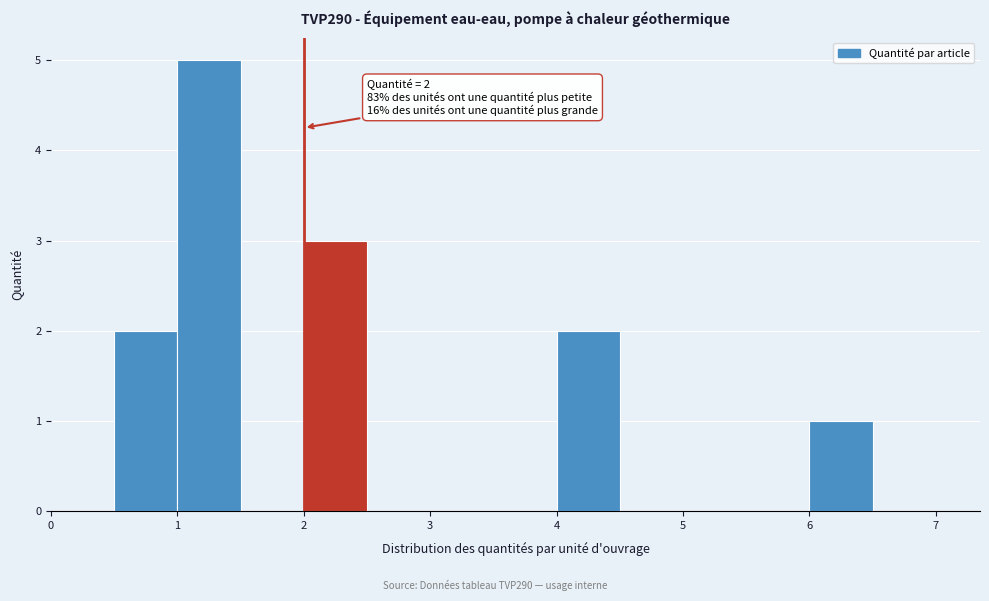

Over which range of the x-axis is the bar tallest?

1.0 to 1.5